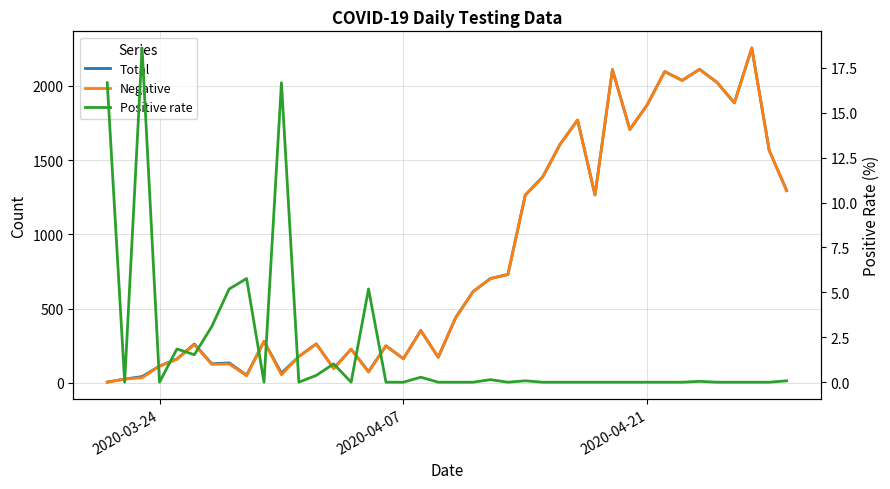

How many interior local valleys does the Total series have?

11